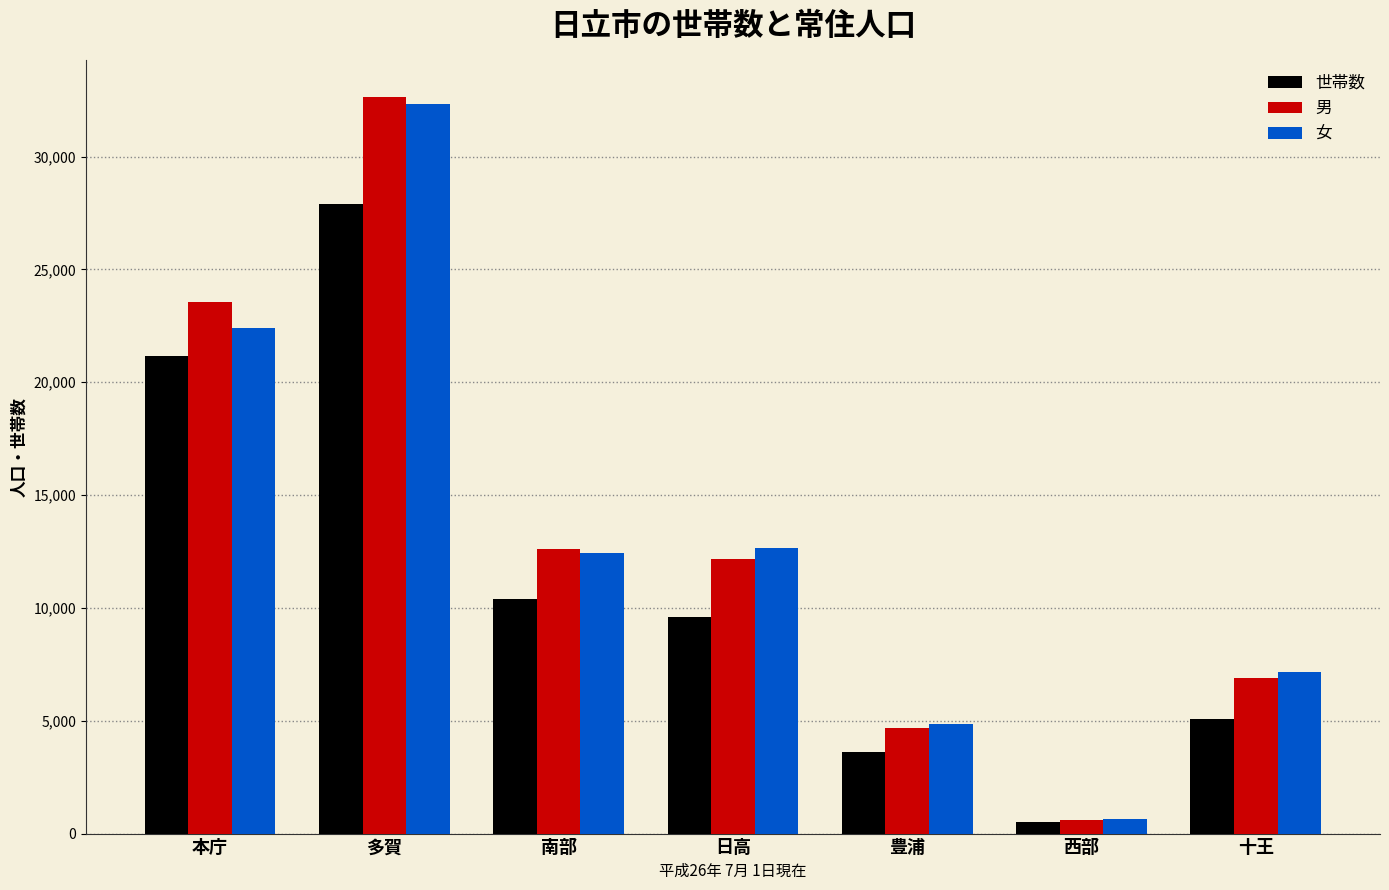

At which label does 世帯数 first exceed 9615?

本庁